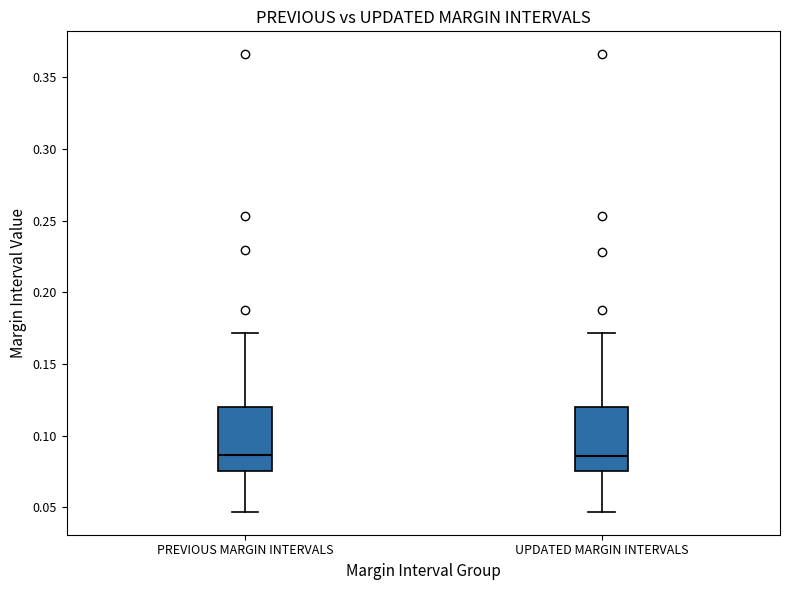

Reading left to right, read every box against the y-axis: the position of its median line, the range the box covers, and the ends of its whiskers. The values are not printed on the chart, so give them approximately, as read against the axis.

PREVIOUS MARGIN INTERVALS: median 0.085, box 0.075 to 0.120, whiskers 0.045 to 0.170
UPDATED MARGIN INTERVALS: median 0.085, box 0.075 to 0.120, whiskers 0.045 to 0.170